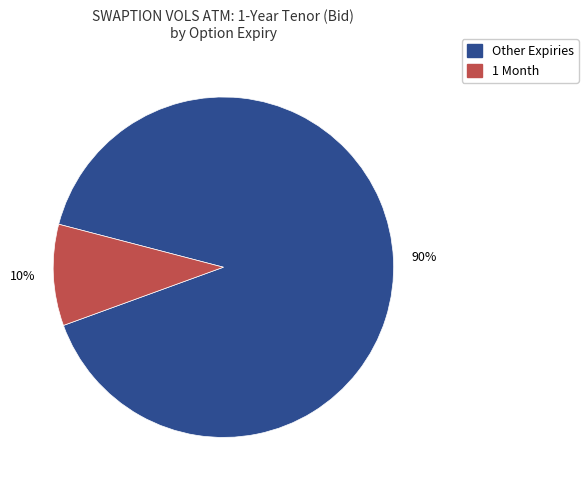

Is there any slice that represents more than half of the pie?

Yes